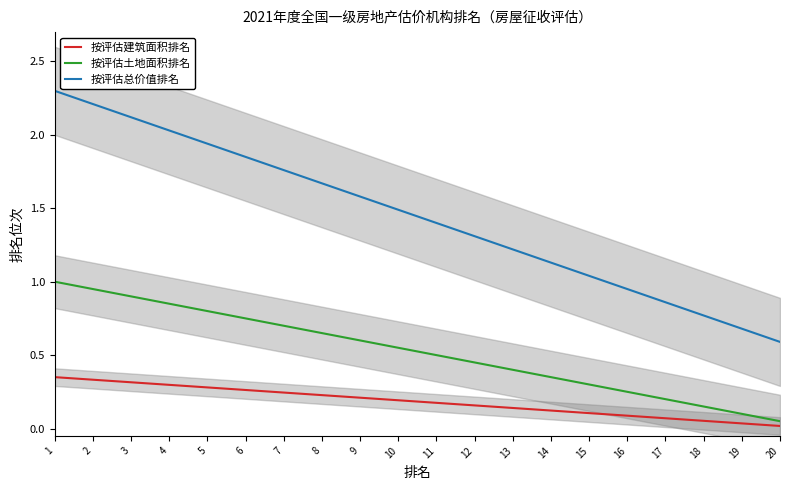

True or false: 按评估建筑面积排名 has more than 0 interior local peaks.

False